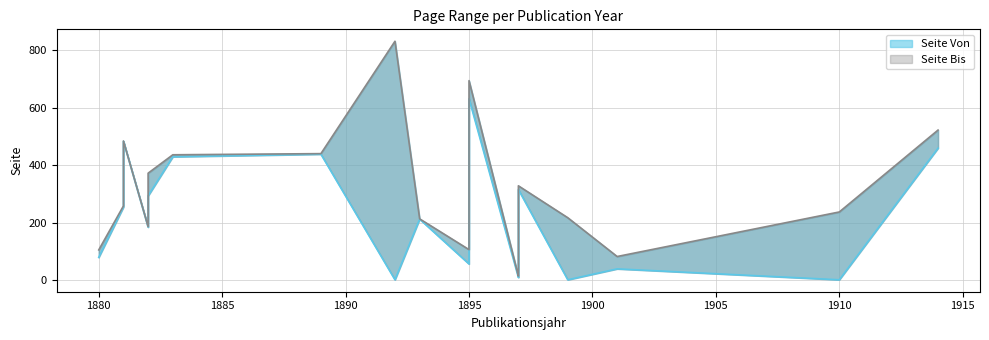

The value of Seite Von at 1895 is 306. True or false?

True